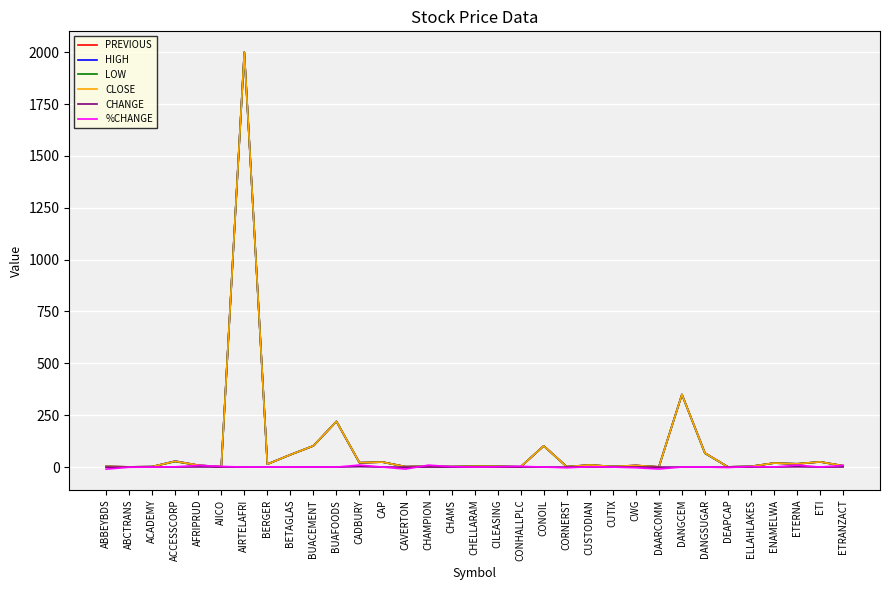

At which category is the sum across all series the highest?

AIRTELAFRI